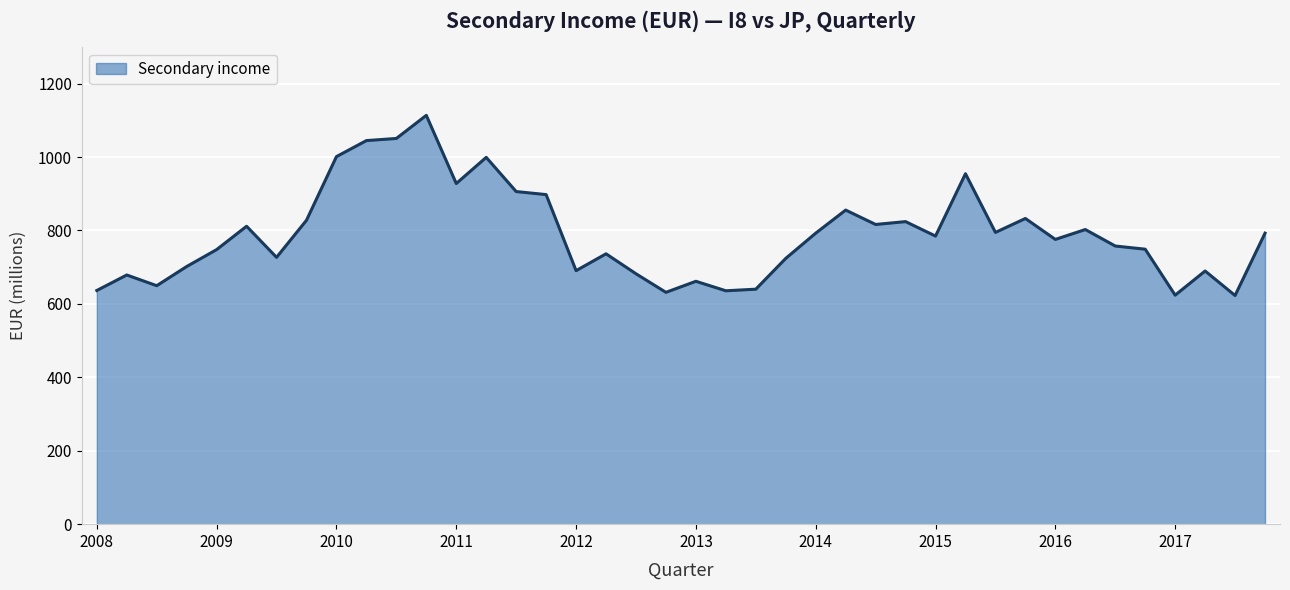

What is the minimum value shown in the chart?

622.8